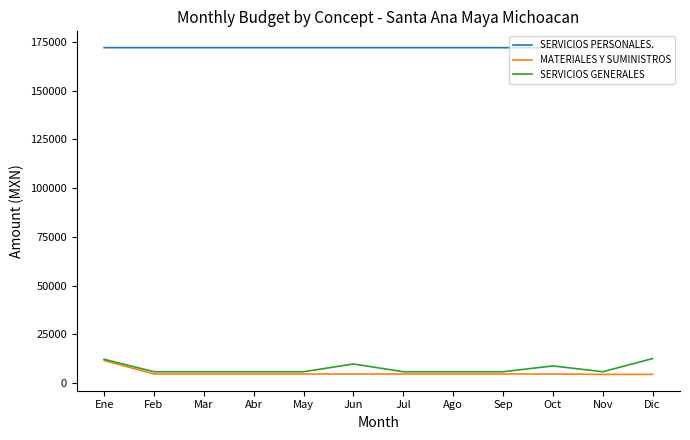

What value does the SERVICIOS PERSONALES. series have at Abr?

172085.9